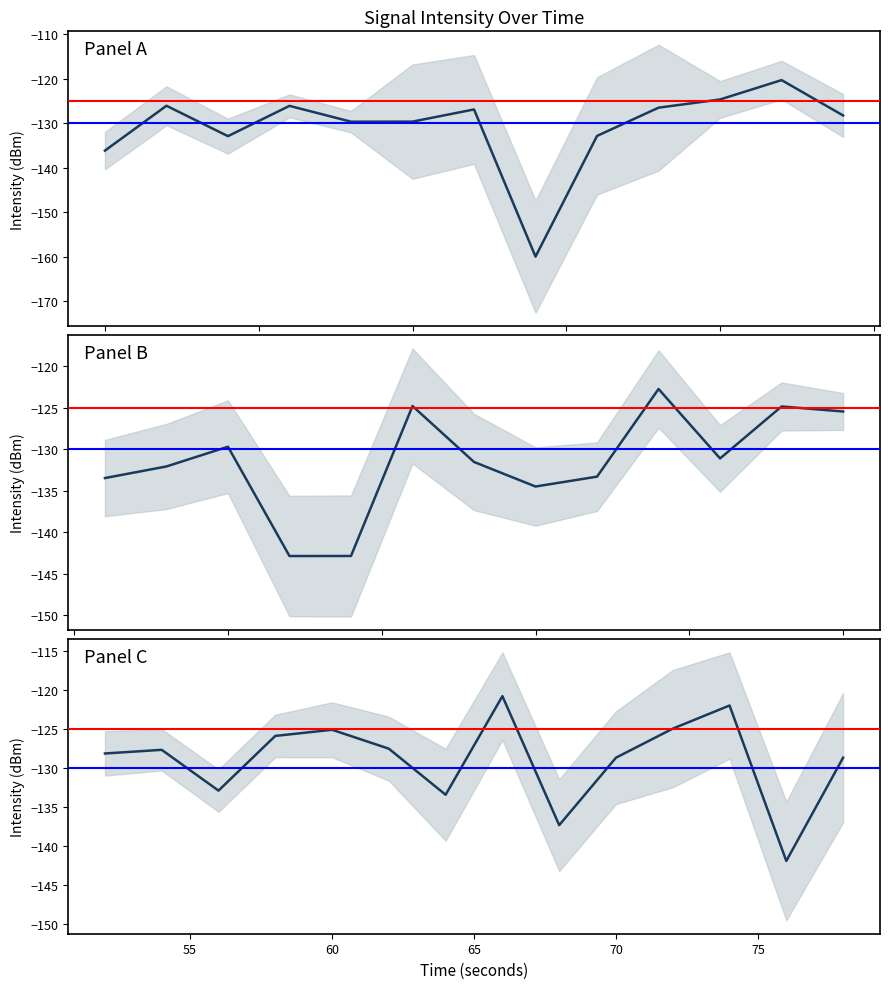

What is the difference between the maximum and minimum values?

21.1